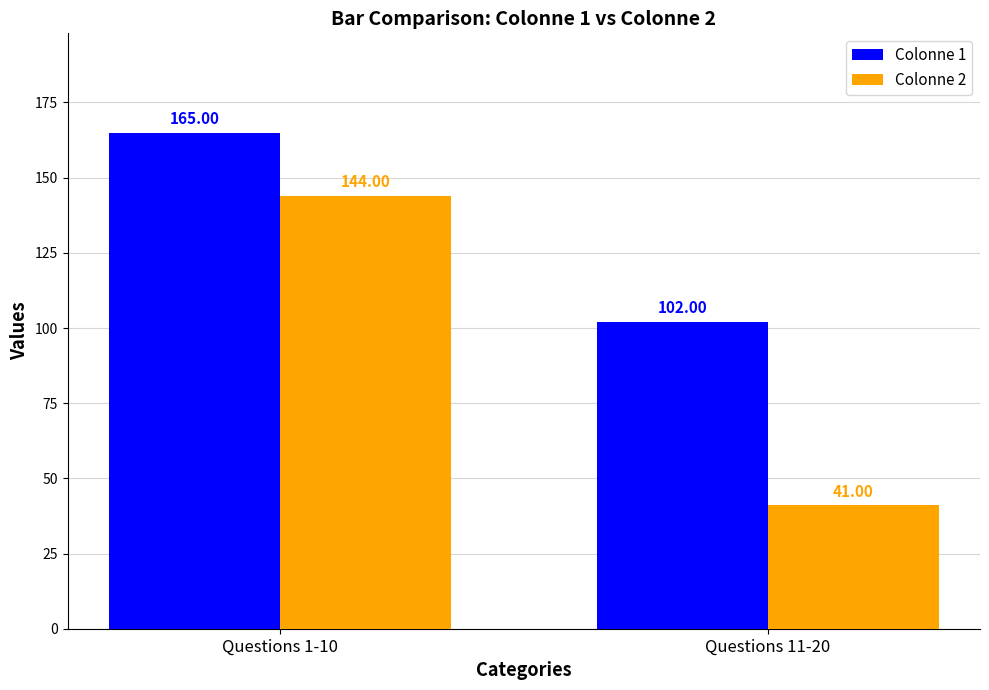

Count the number of data series in this chart.

2